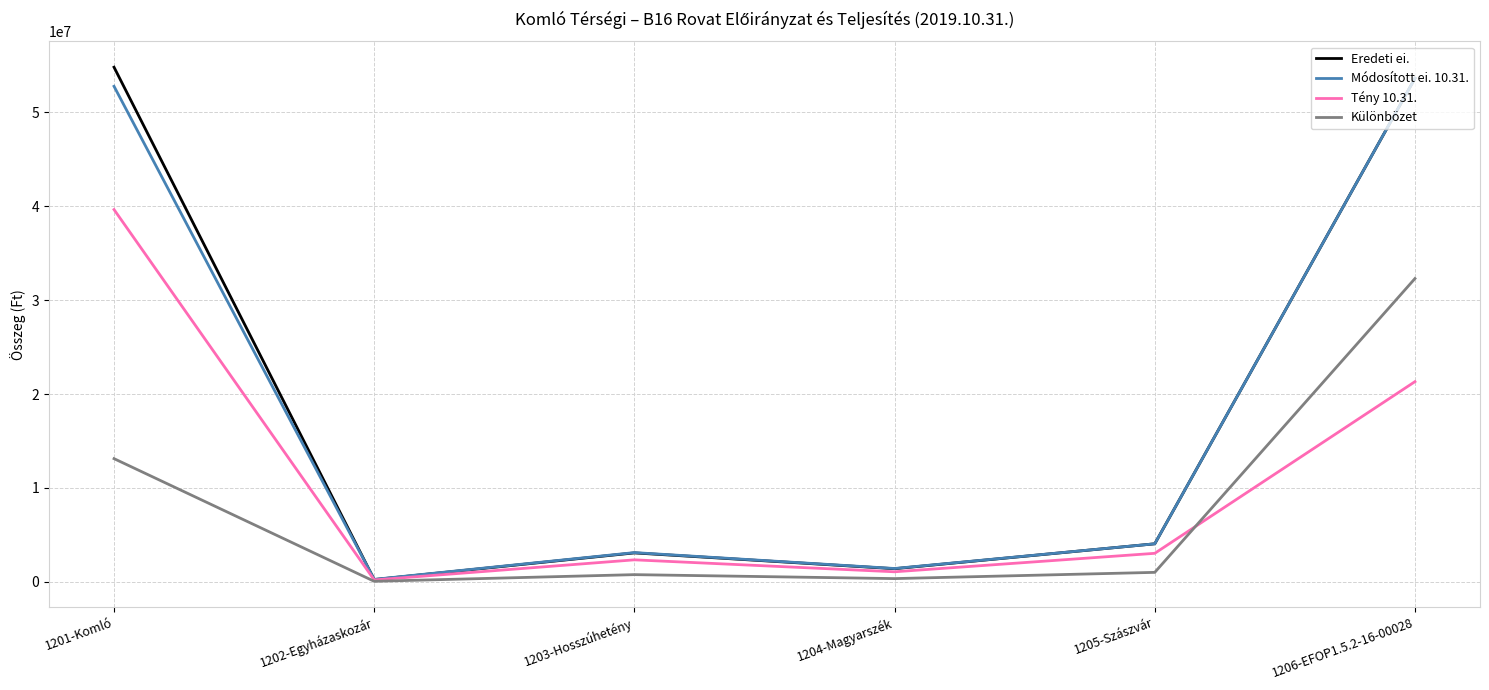

Where does the Tény 10.31. series first go above 3042287?

1201-Komló